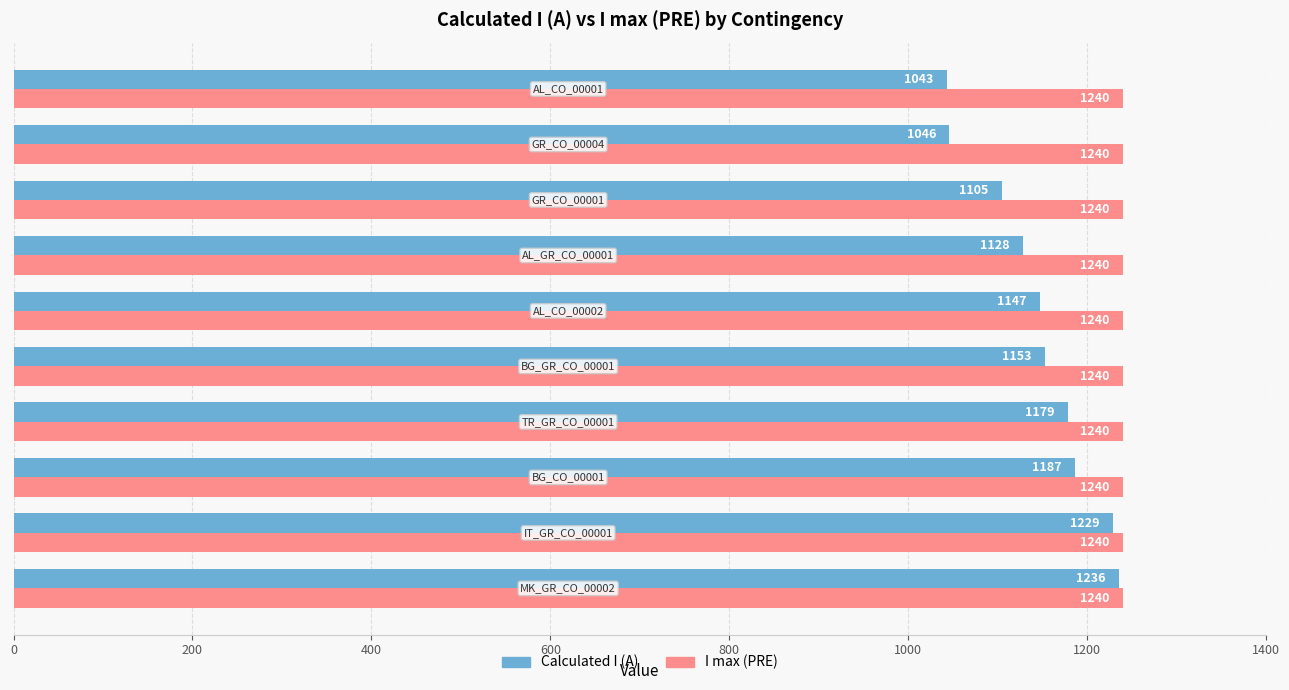

List the series in order of their overall mean, lowest first.

Calculated I (A), I max (PRE)